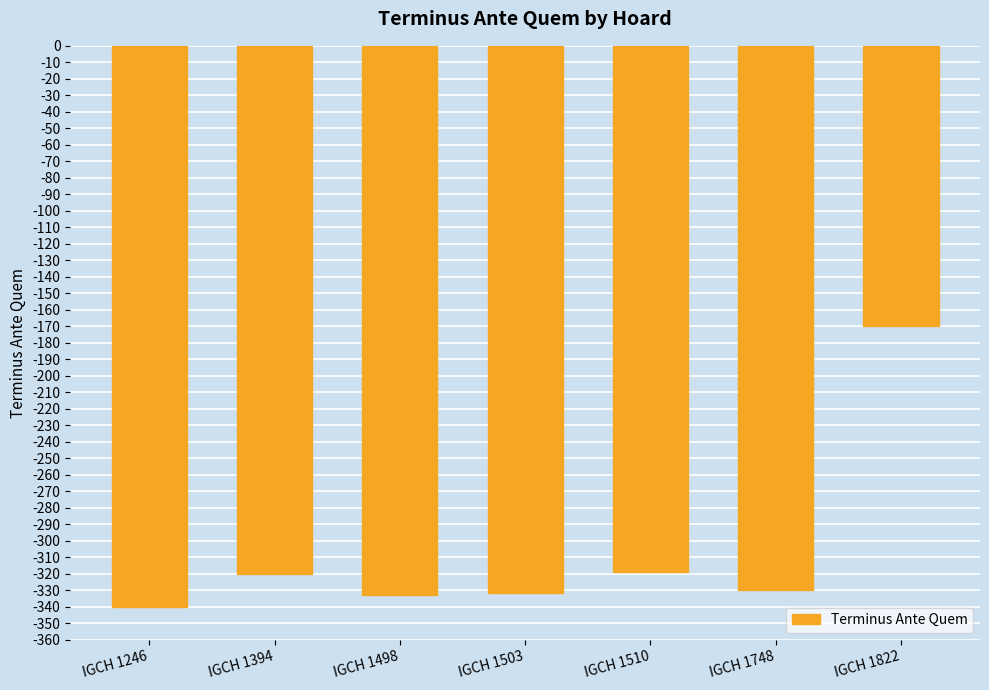

True or false: the data shows -330 at IGCH 1748.

True